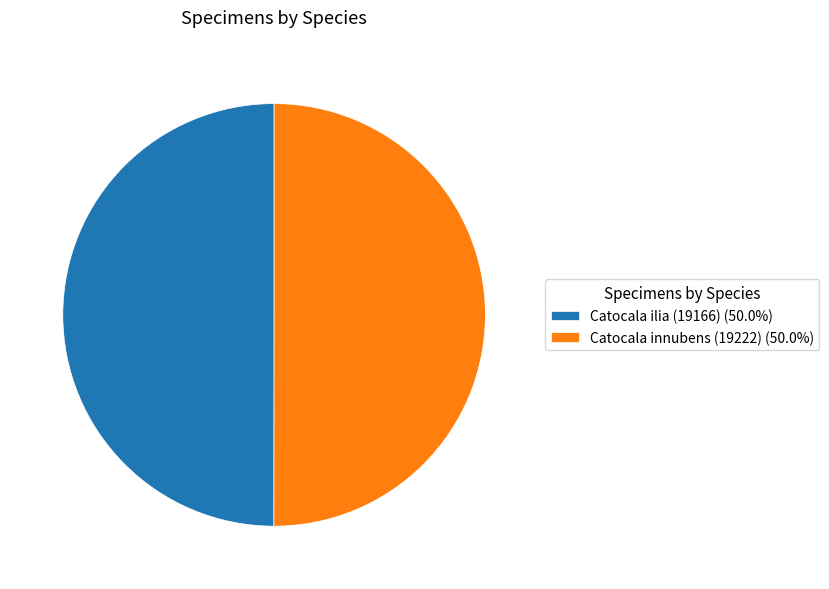

What is the ratio of the value at Catocala ilia (19166) (50.0%) to the value at Catocala innubens (19222) (50.0%)?

1.0